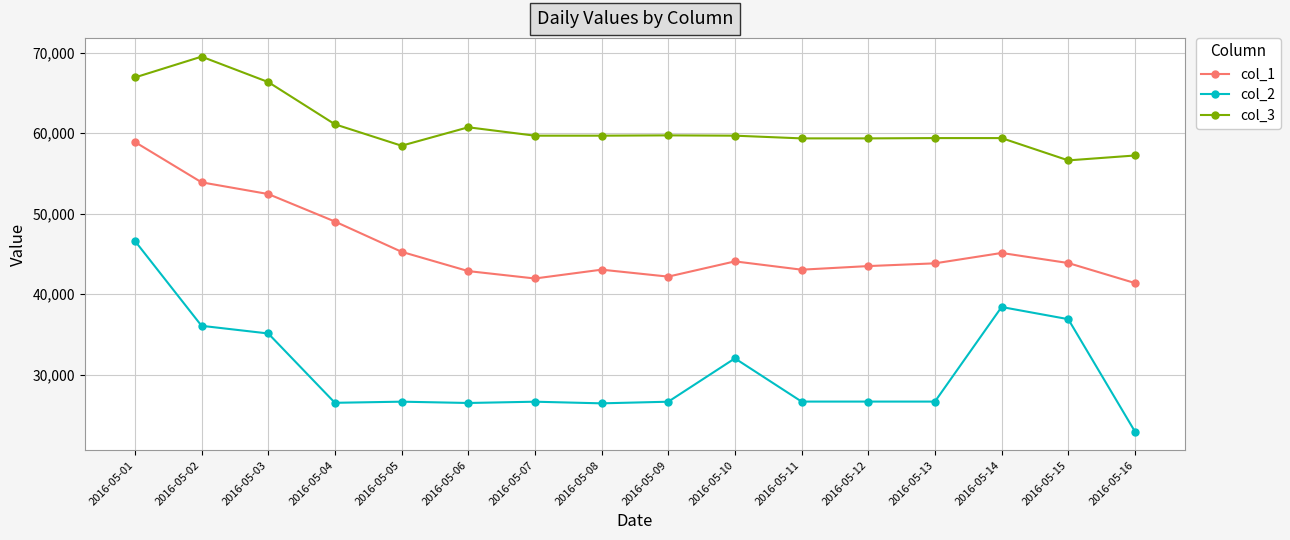

At which category does the chart reach its minimum across all series?

2016-05-16